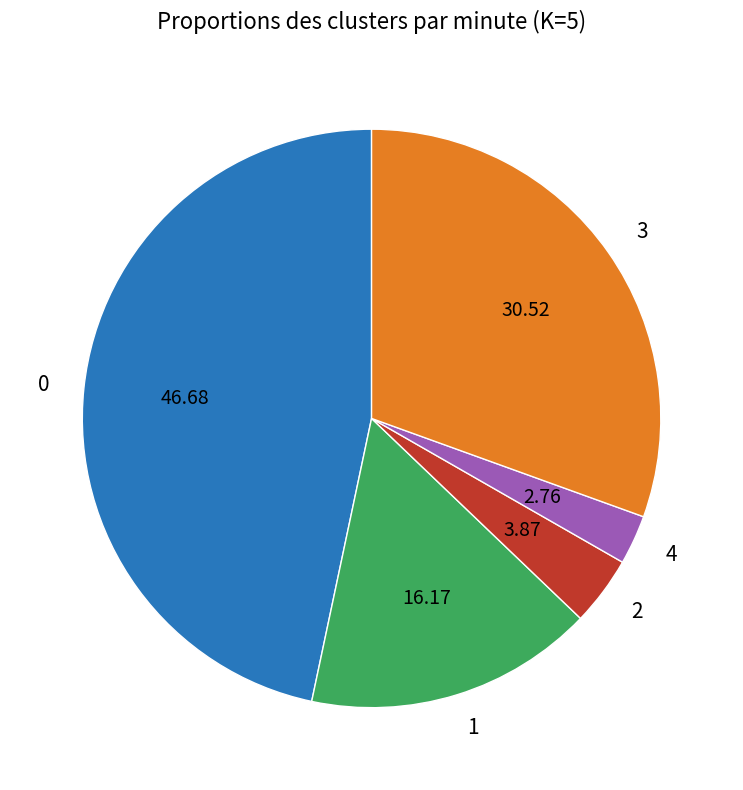

True or false: 0 accounts for 41% of the total.

False